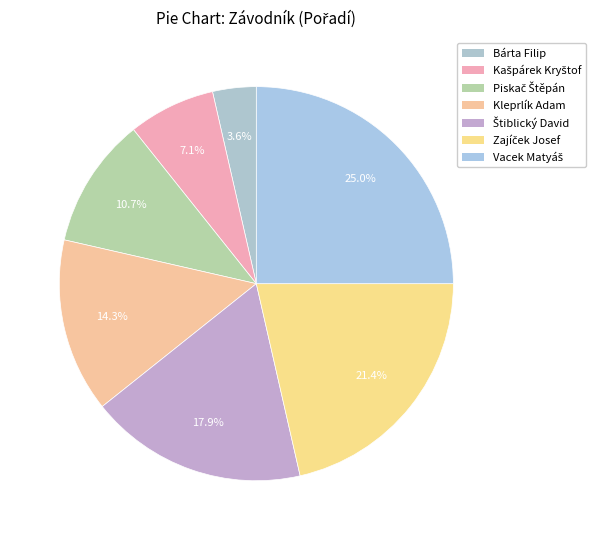

To the nearest percent, what is the combined percentage of Štiblický David and Zajíček Josef?

39%